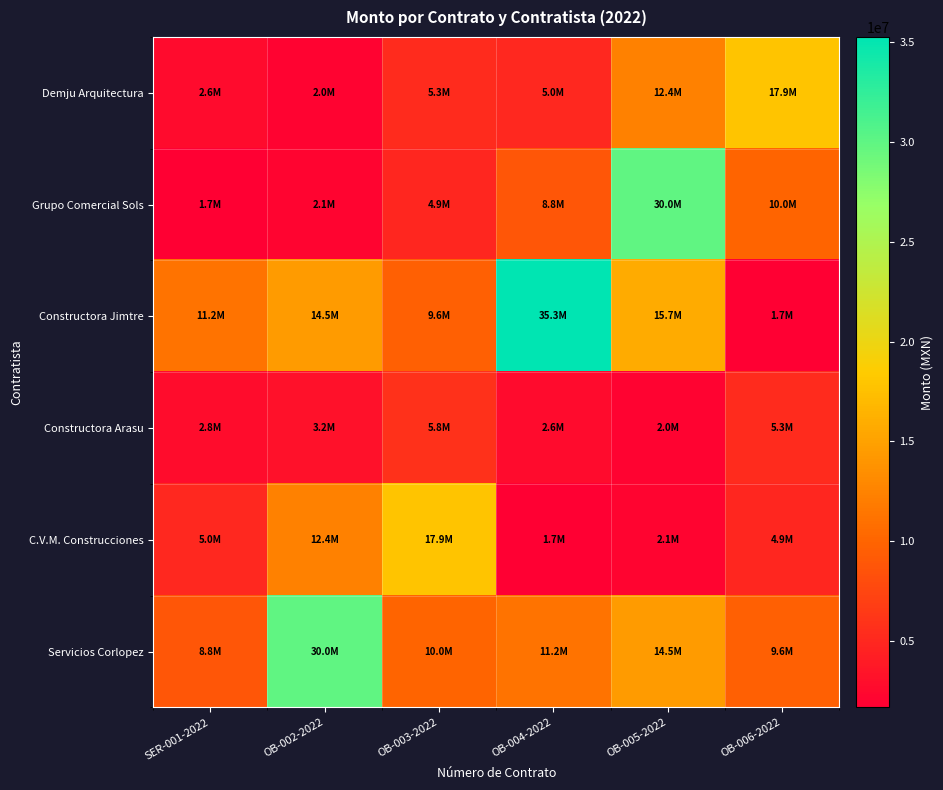

Between OB-006-2022 and OB-004-2022, which is larger?

OB-006-2022